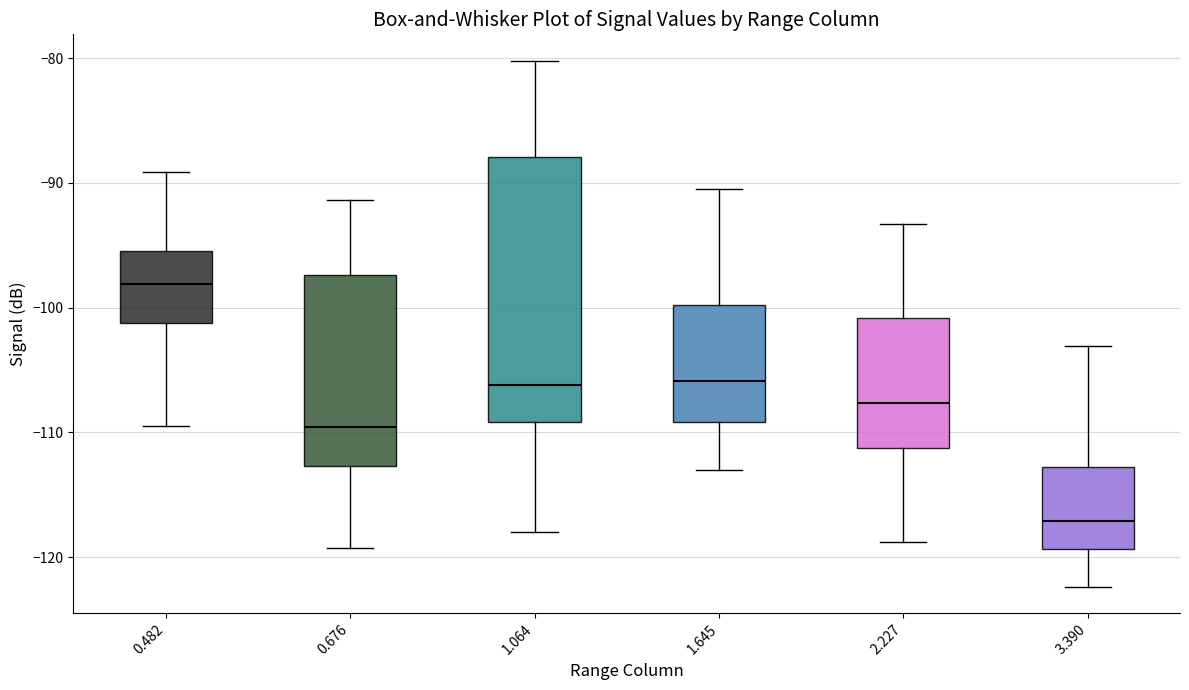

Reading left to right, read every box against the y-axis: the position of its median line, the range the box covers, and the ends of its whiskers. The values are not printed on the chart, so give them approximately, as read against the axis.

0.482: median -98, box -101 to -95, whiskers -109 to -89
0.676: median -110, box -113 to -97, whiskers -119 to -91
1.064: median -106, box -109 to -88, whiskers -118 to -80
1.645: median -106, box -109 to -100, whiskers -113 to -90
2.227: median -108, box -111 to -101, whiskers -119 to -93
3.390: median -117, box -119 to -113, whiskers -122 to -103